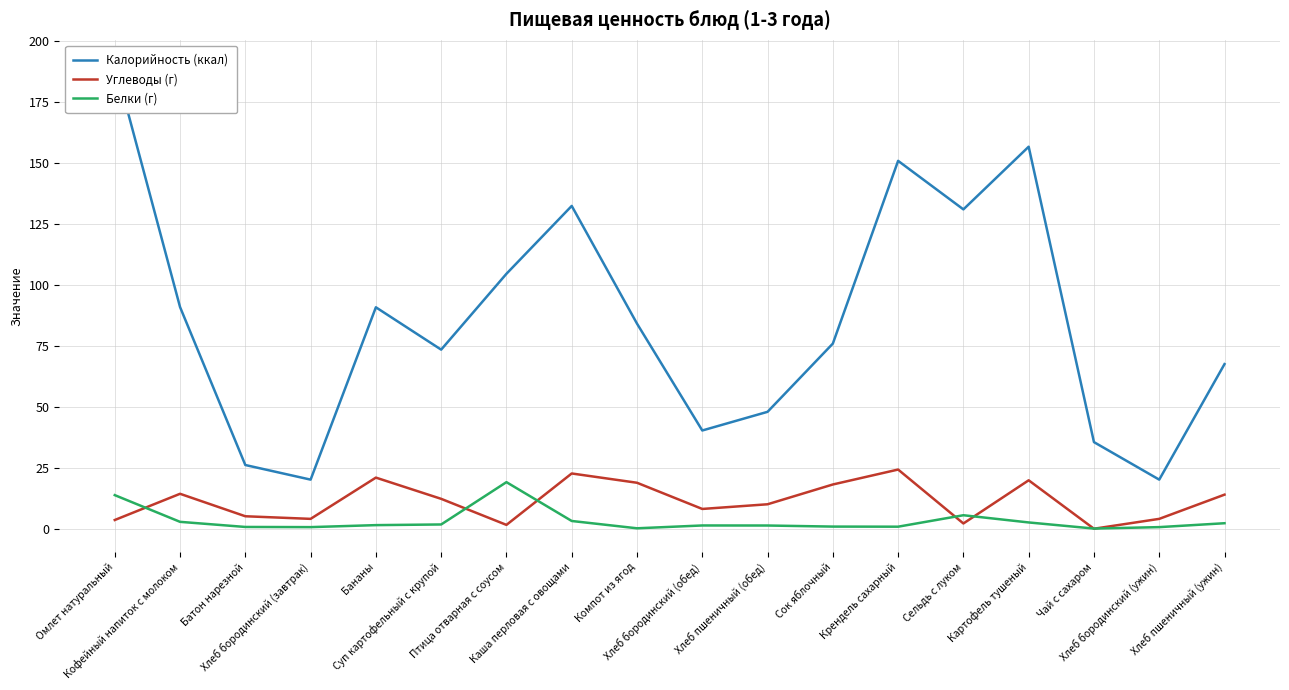

The Калорийность (ккал) series shows 76.0 at Сок яблочный. True or false?

True